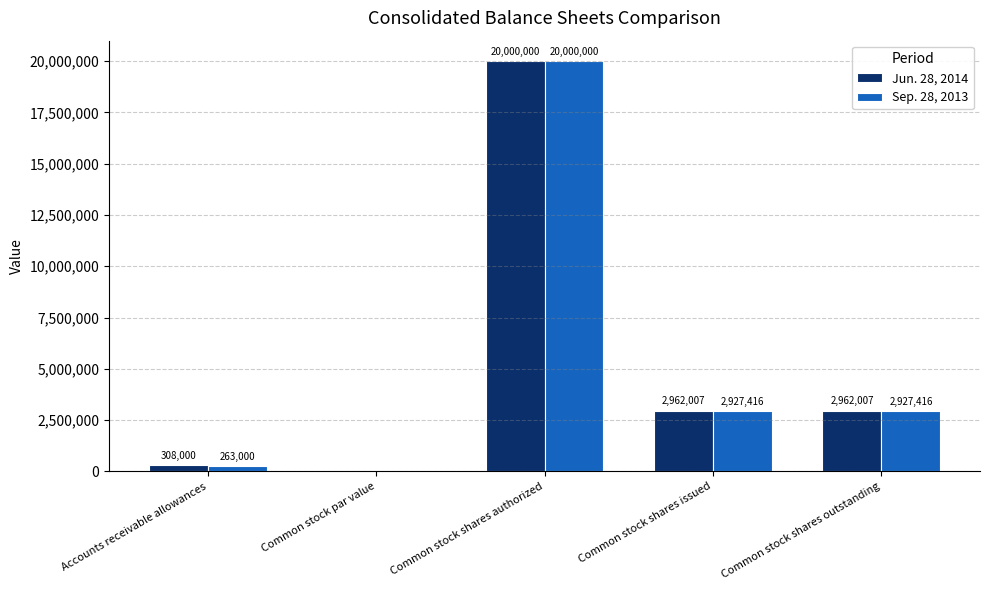

Which series has the largest total across all categories?

Jun. 28, 2014